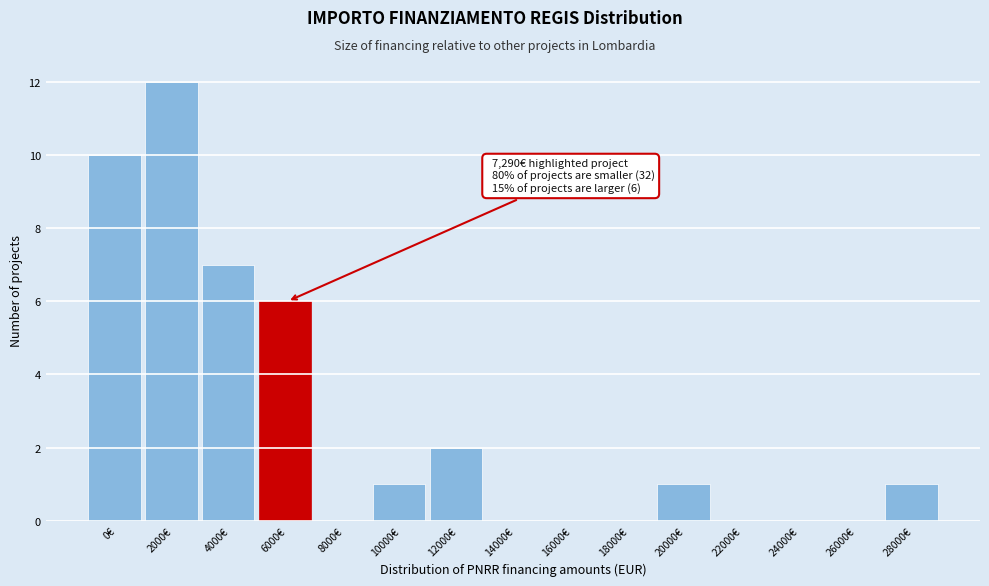

Reading right to left, extract all data points from this chart.

28000€=1	26000€=0	24000€=0	22000€=0	20000€=1	18000€=0	16000€=0	14000€=0	12000€=2	10000€=1	8000€=0	6000€=6	4000€=7	2000€=12	0€=10